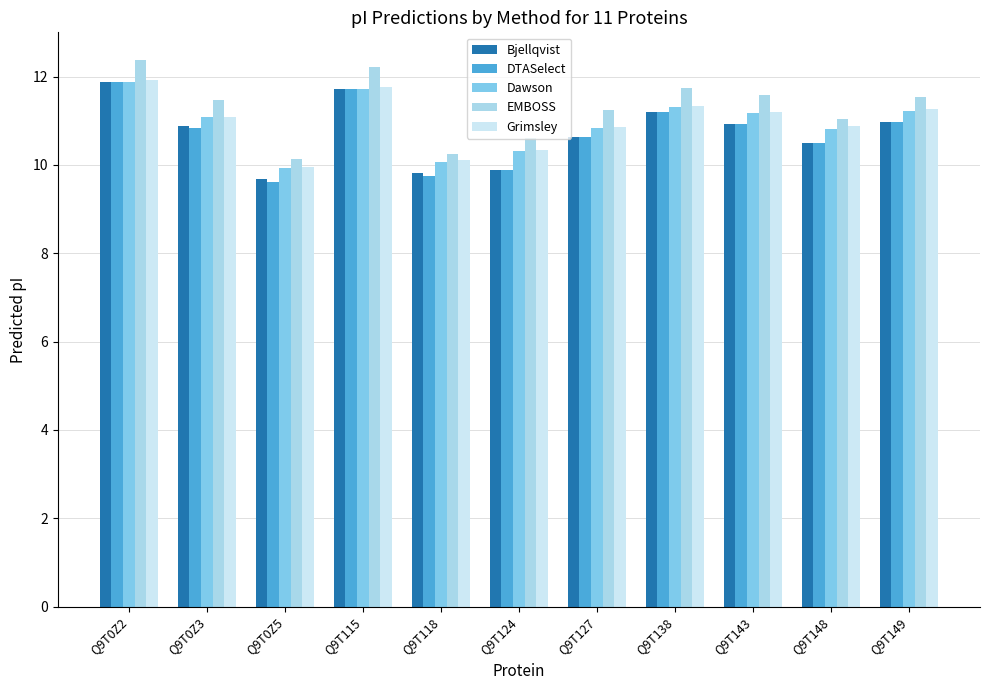

What is the total value across all series at Q9T148?

53.7